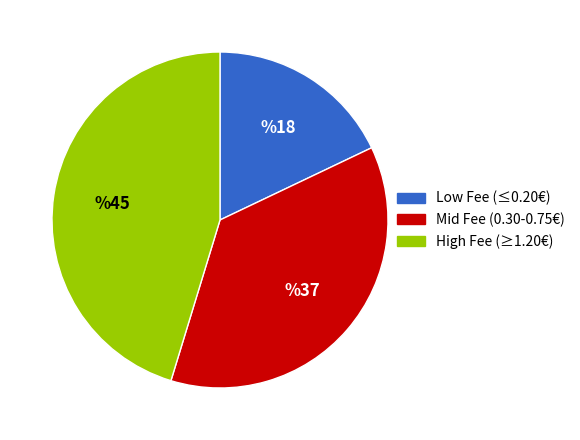

Is there a majority slice in this chart?

No